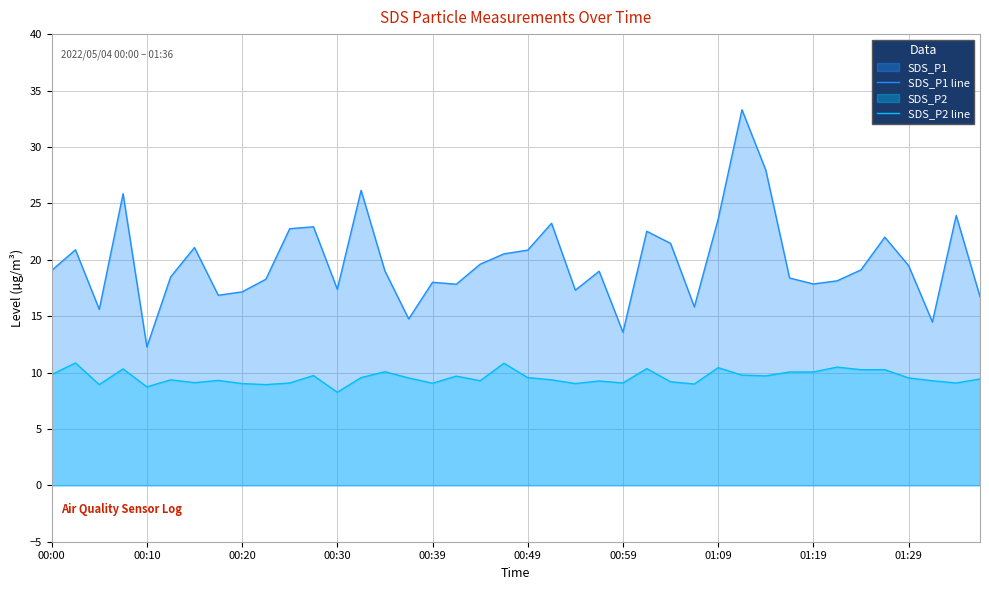

Where does the SDS_P2 line series first go above 9?

00:00